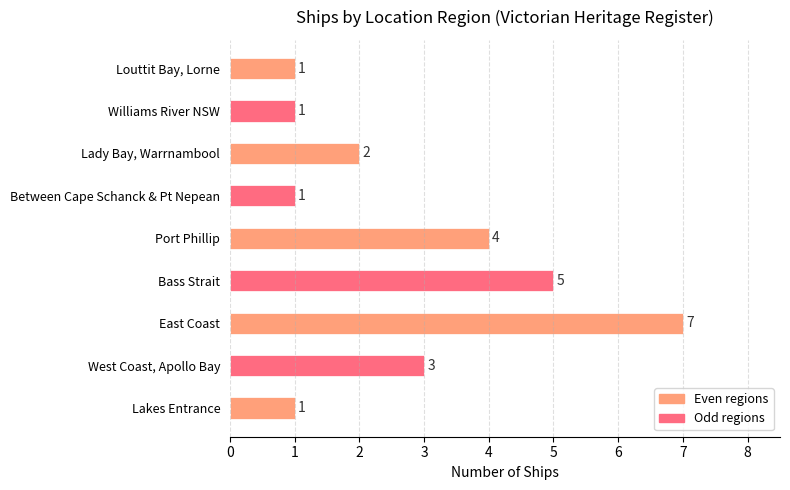

What is the difference between the maximum and minimum values?

6